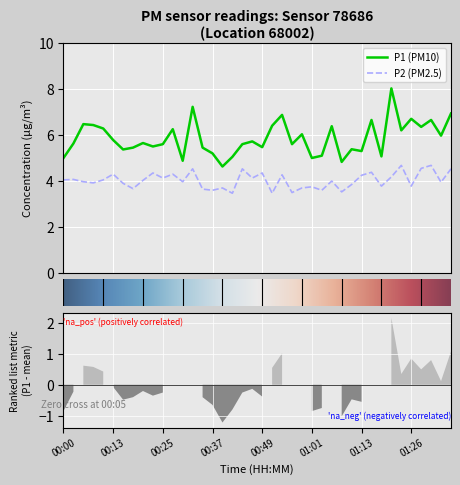

What is the label of the 27th point from the right?

00:32